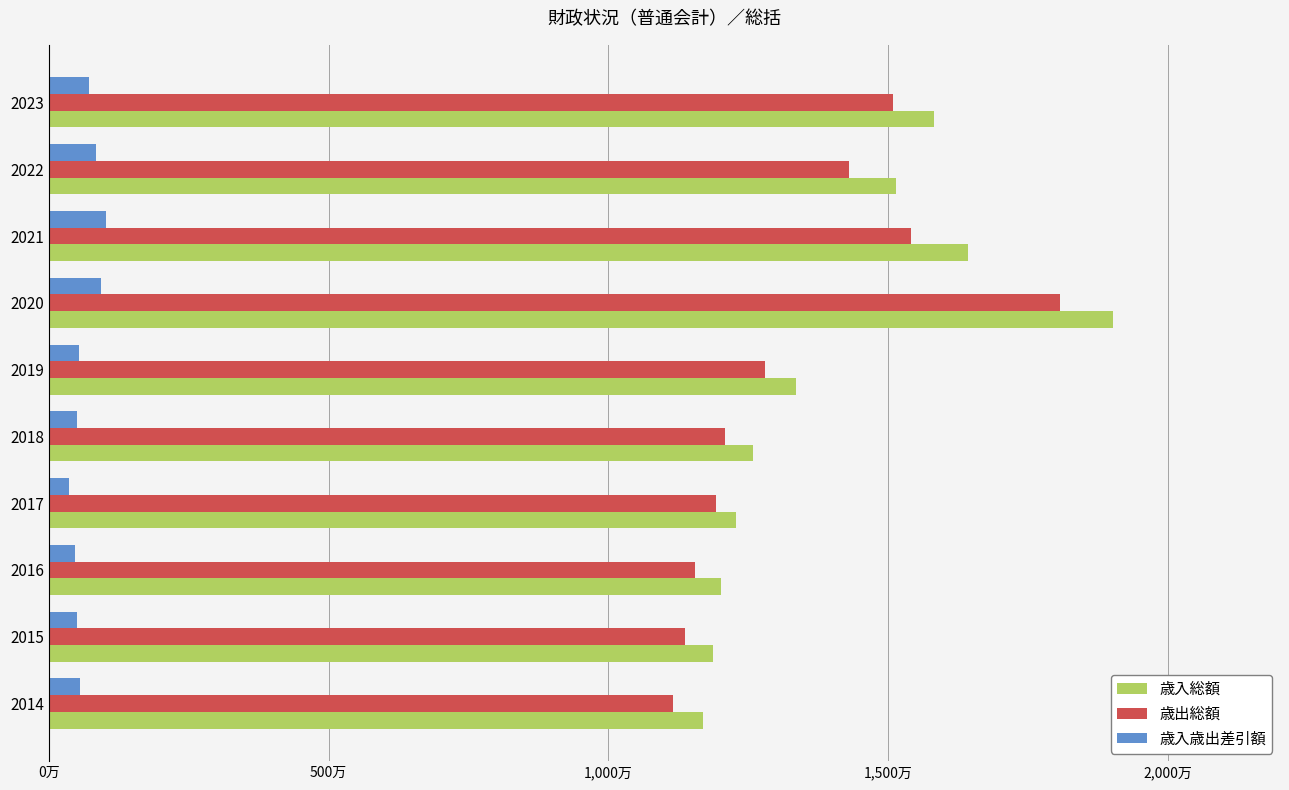

What are all the series names shown in the legend?

歳入総額, 歳出総額, 歳入歳出差引額